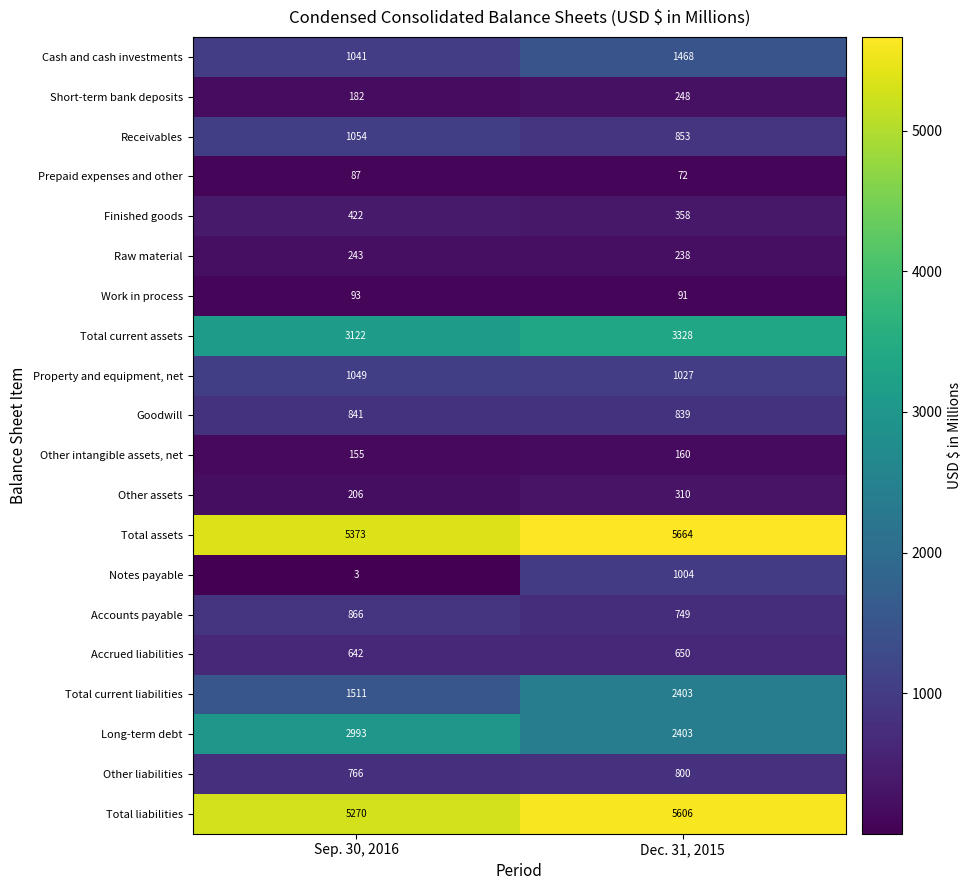

The value of Raw material at Sep. 30, 2016 is 325. True or false?

False